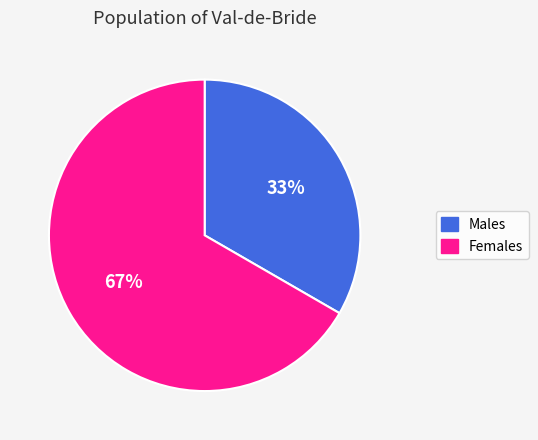

Is there any slice that represents more than half of the pie?

Yes